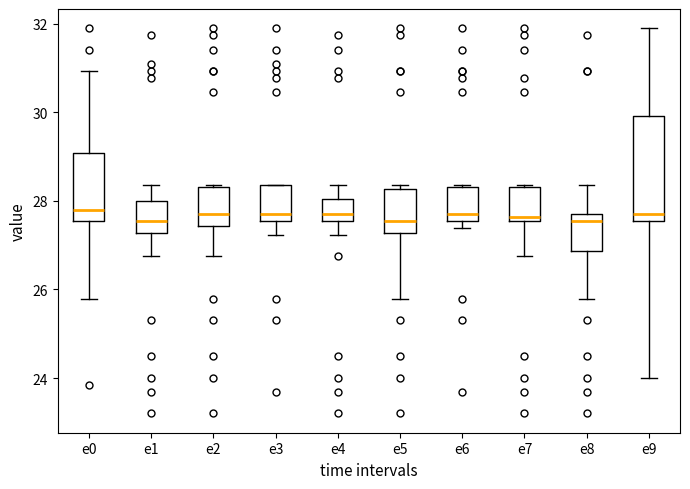

Comparing the boxes themselves (not the whiskers), which one is the tallest?

e9